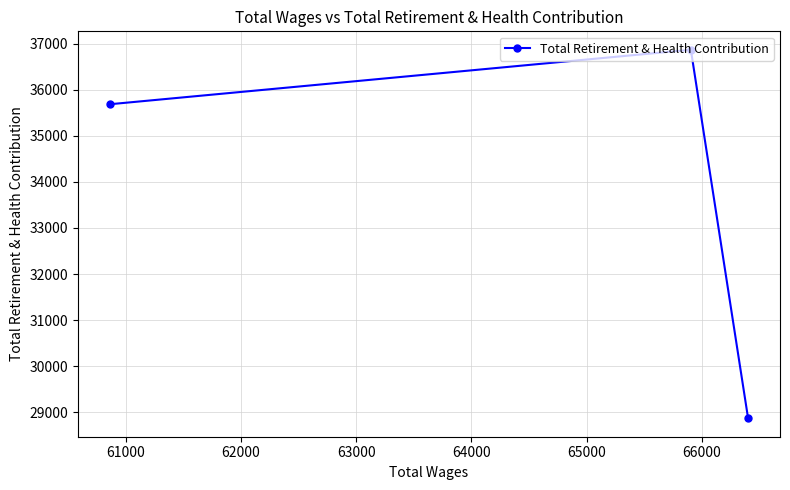

What is the value of the 1st point from the left?

35685